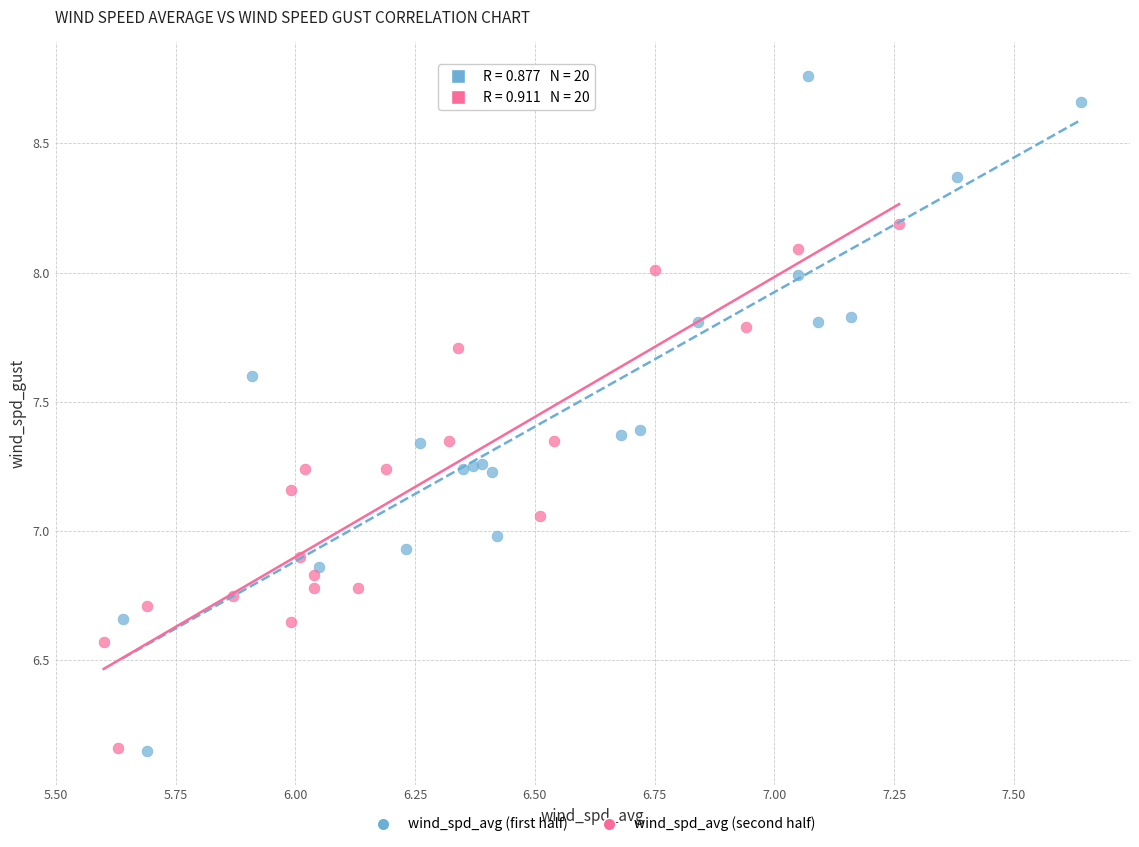

Which series has the largest Y range (max minus min)?

wind_spd_avg (first half)